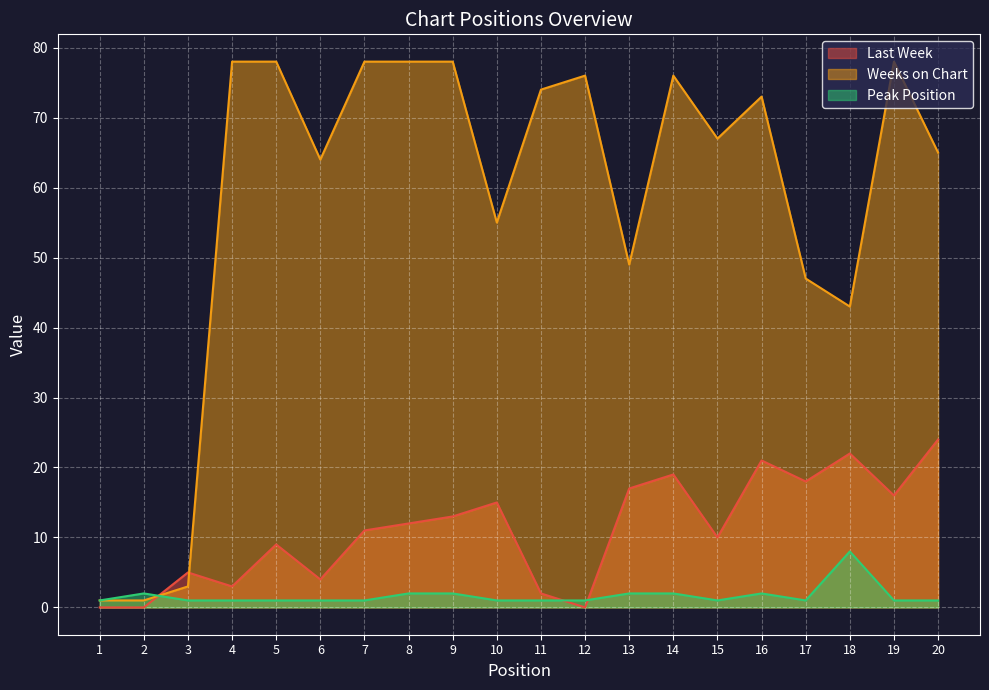

How many values in the Last Week series are below 12?

10